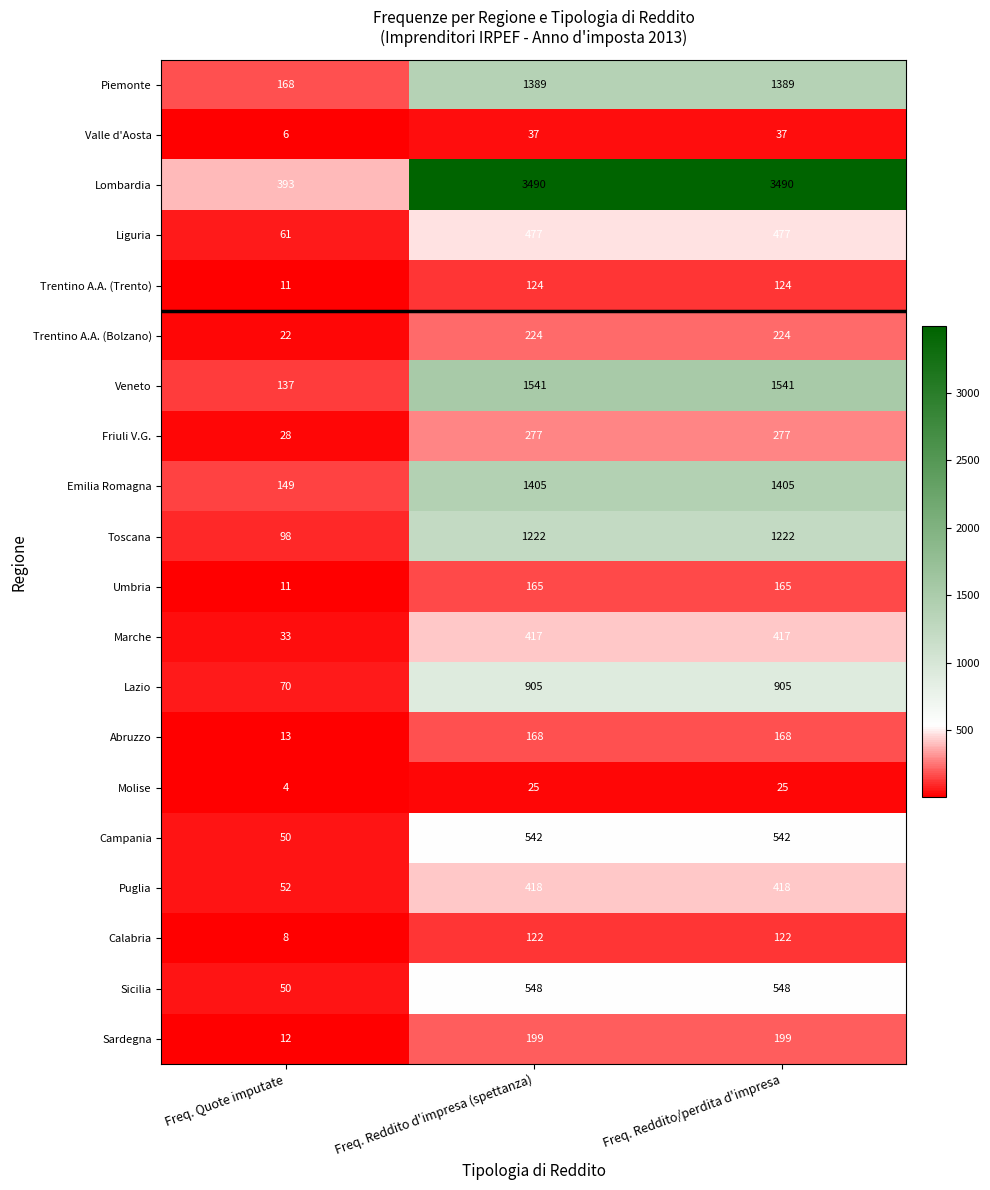

At which category does the chart reach its minimum across all series?

Freq. Quote imputate